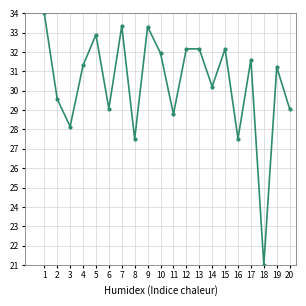

Which label corresponds to the smallest value in the chart?

18